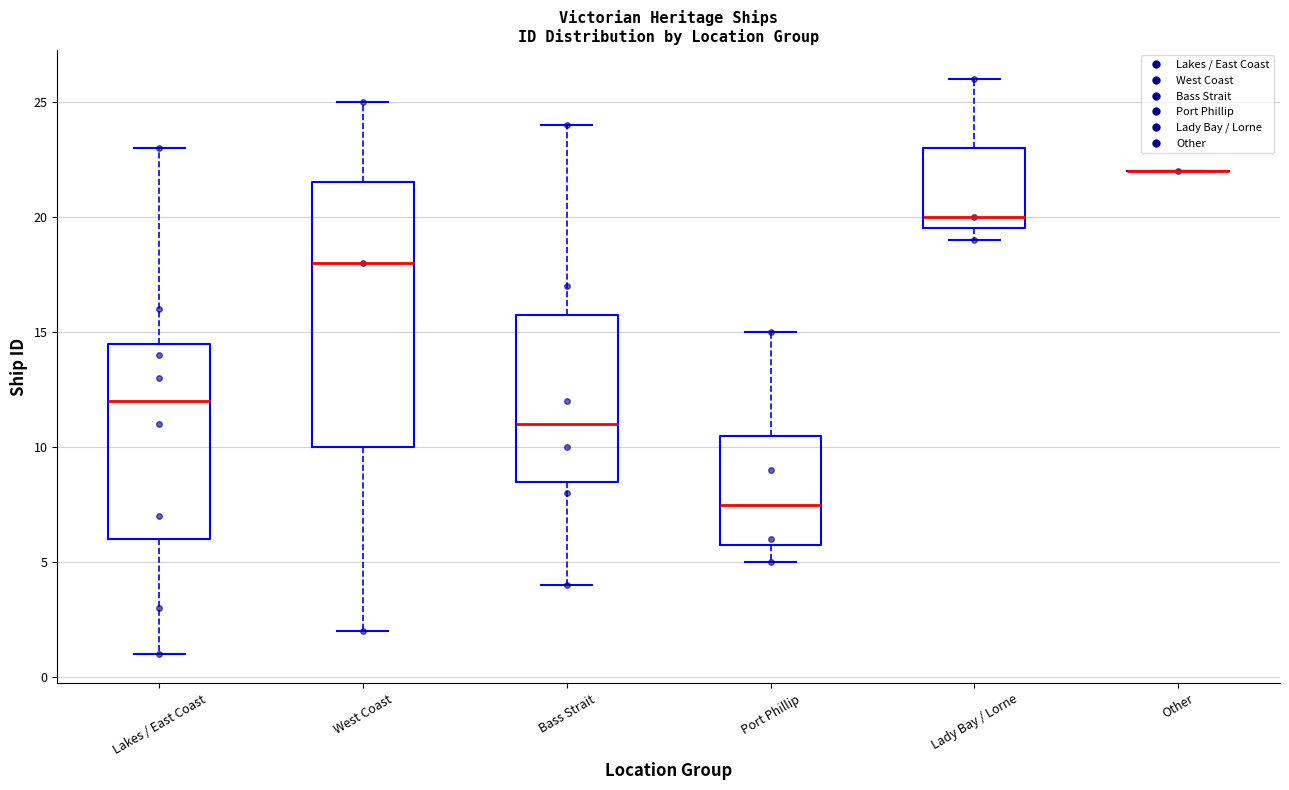

Which box is the tallest, from its lower edge to its upper edge?

West Coast